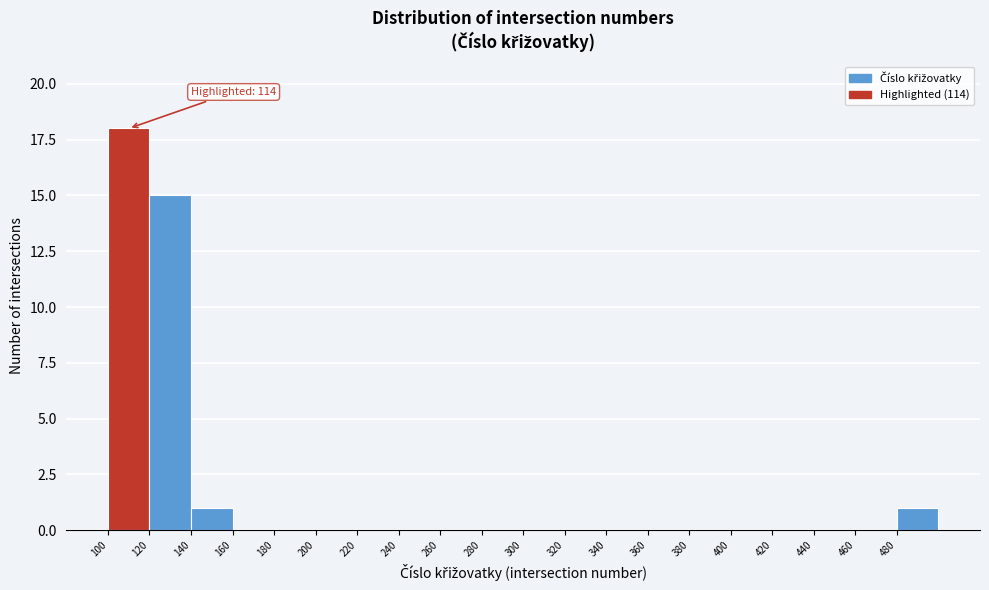

Over which range of the x-axis is the bar tallest?

100 to 120